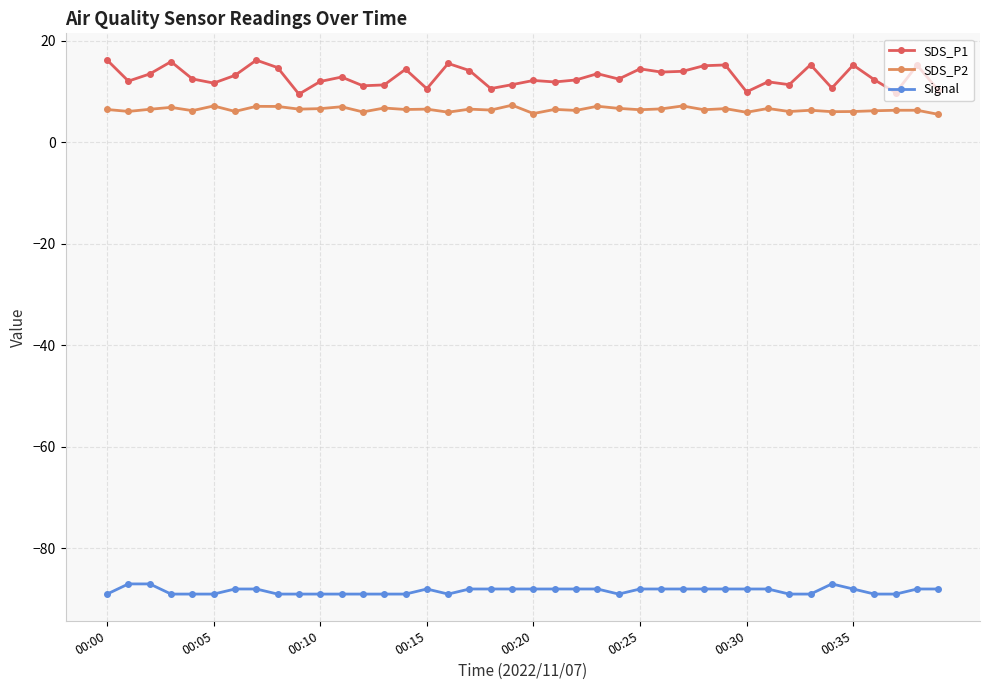

True or false: SDS_P2 and SDS_P1 cross at least once.

False